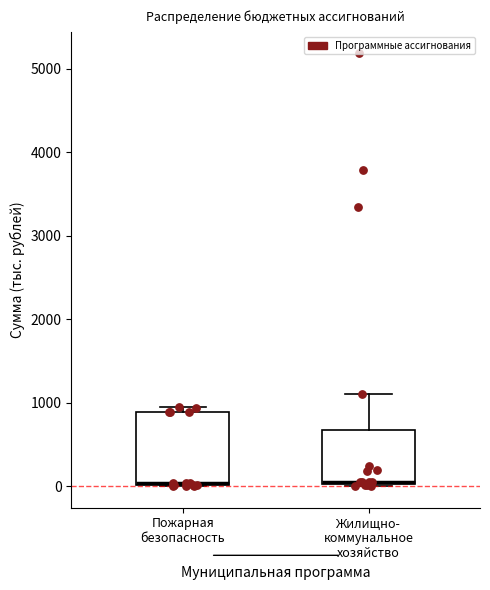

Reading left to right, transcribe this box plot: for each box, give where its median line is, the range the box spans, and where its two whiskers end, as read against the y-axis. The values are not printed on the chart, so give them approximately, as read against the axis.

Пожарная безопасность: median 0, box 0 to 900, whiskers 0 to 900 (just above the box's upper edge)
Жилищно- коммунальное хозяйство: median 100, box 0 to 700, whiskers 0 to 1100